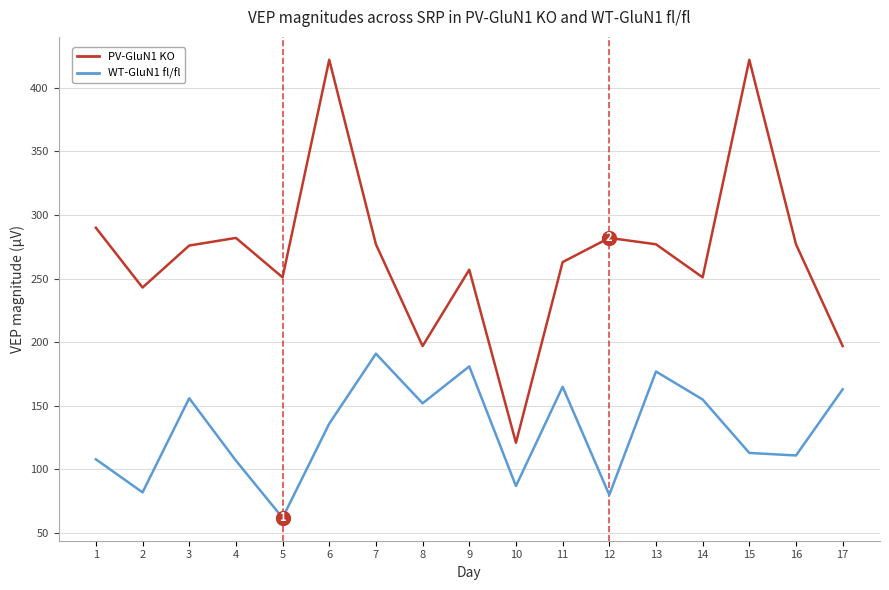

At which category is the sum across all series the highest?

6